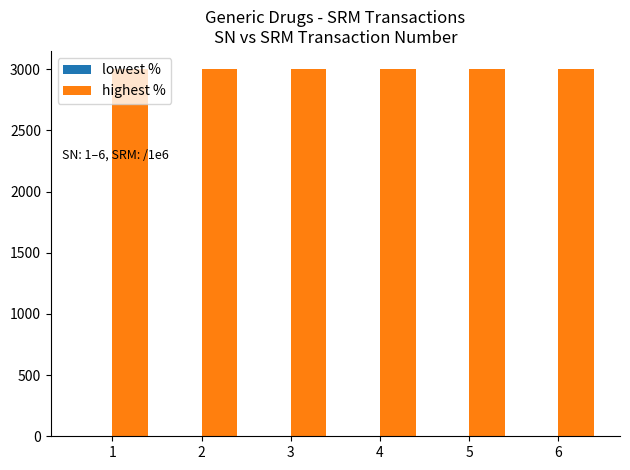

Which series has the largest total across all categories?

highest %